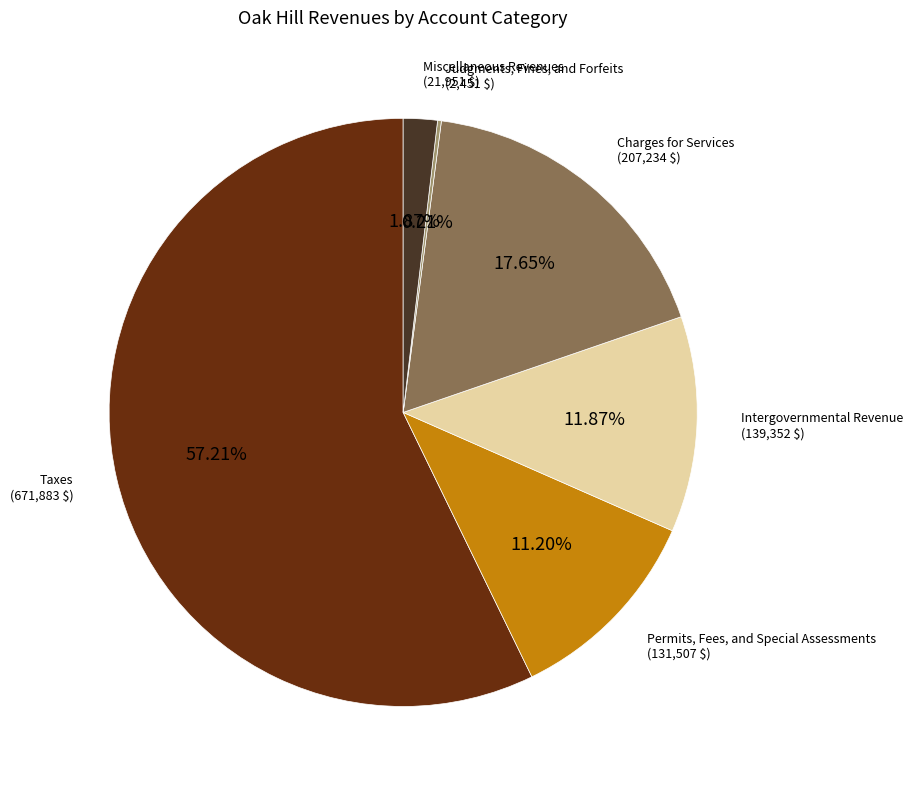

Which category has the biggest portion of the pie?

Taxes